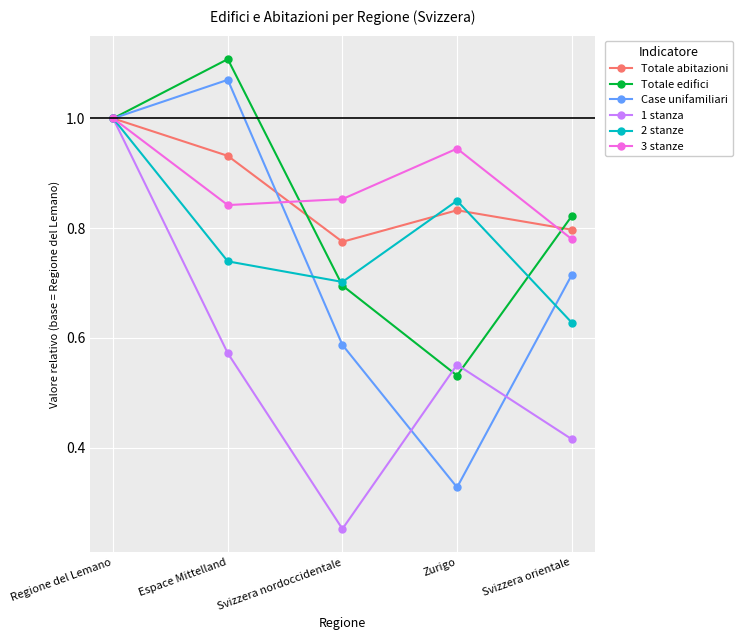

What is the sum of all Totale edifici values?

4.2